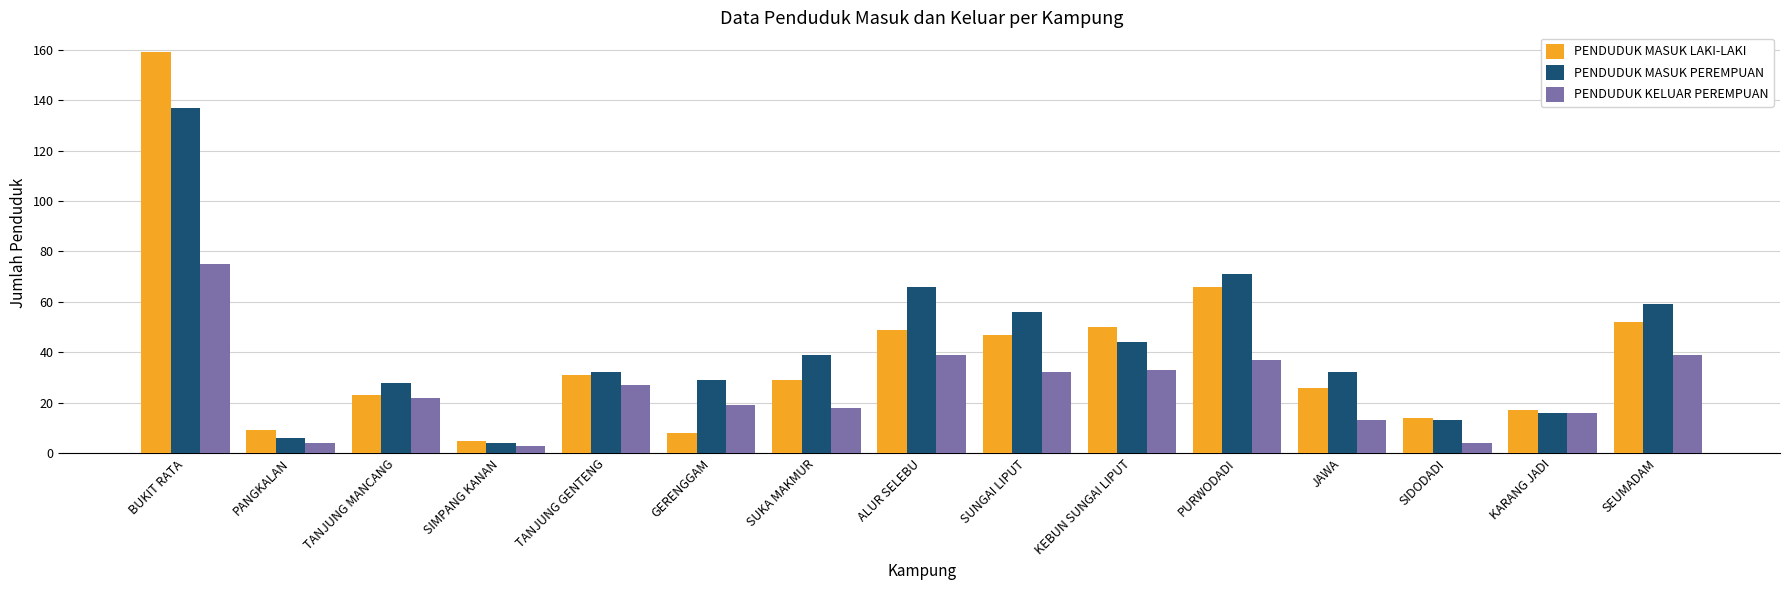

Which series has the largest total across all categories?

PENDUDUK MASUK PEREMPUAN